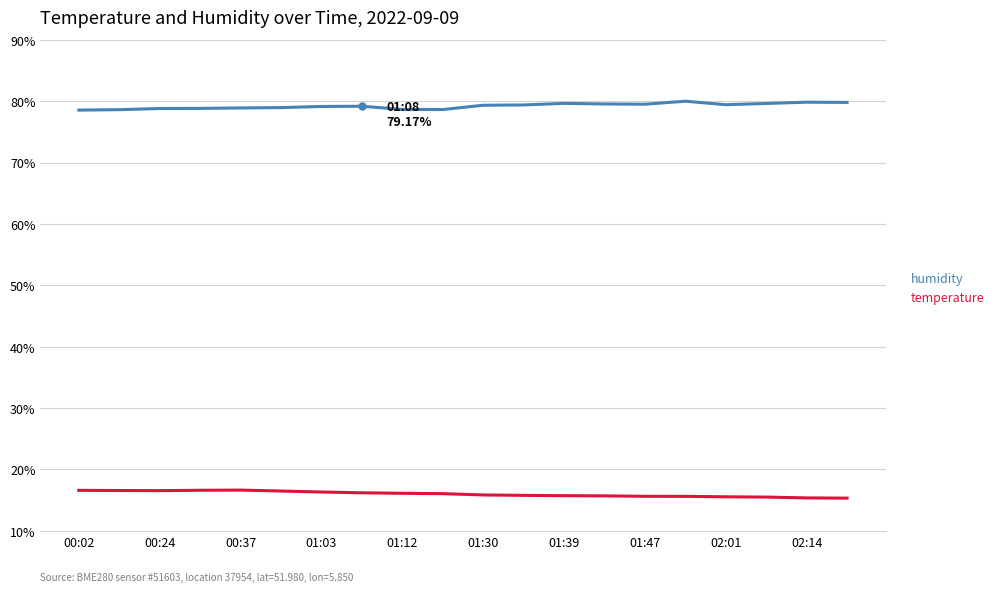

Which series has the largest total across all categories?

humidity